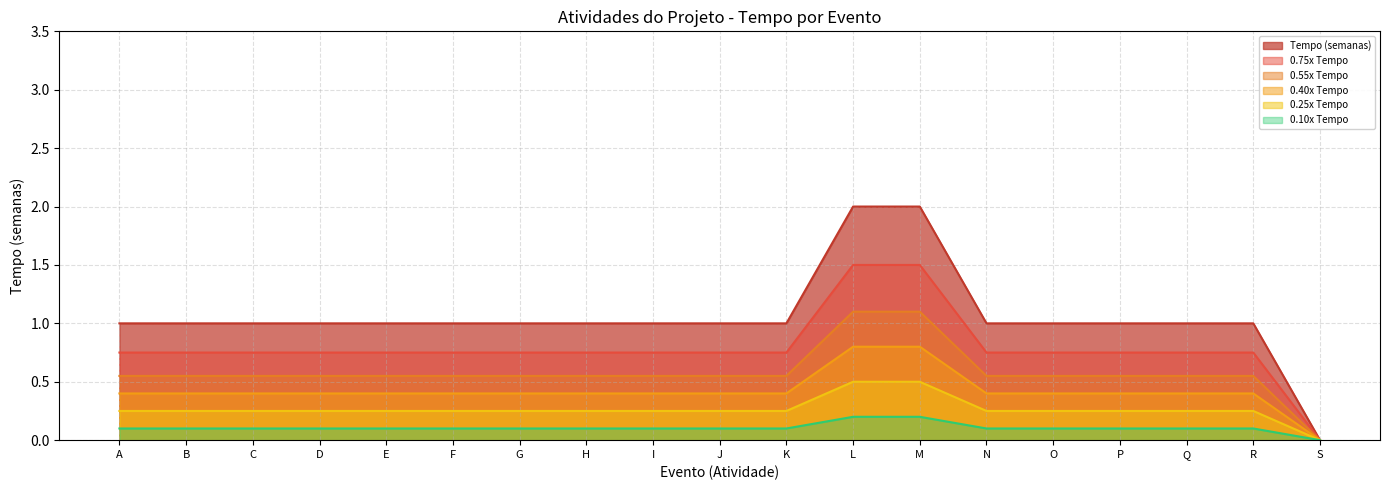

At which label is Tempo (semanas) closest to 0?

S